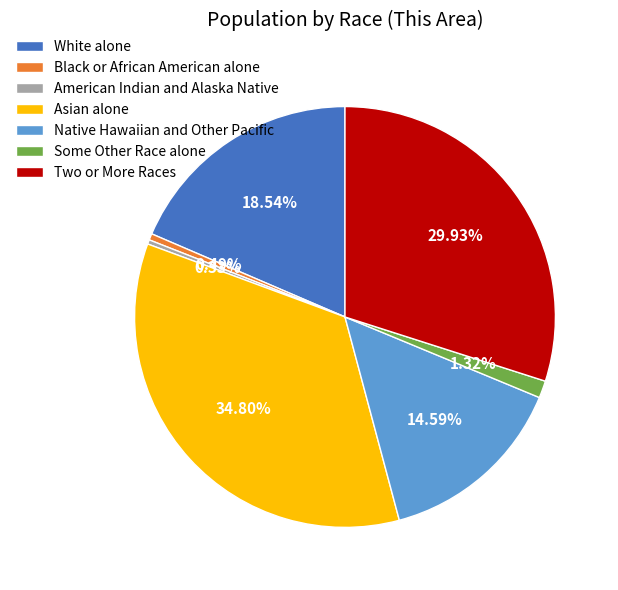

Which slice is the largest?

Asian alone